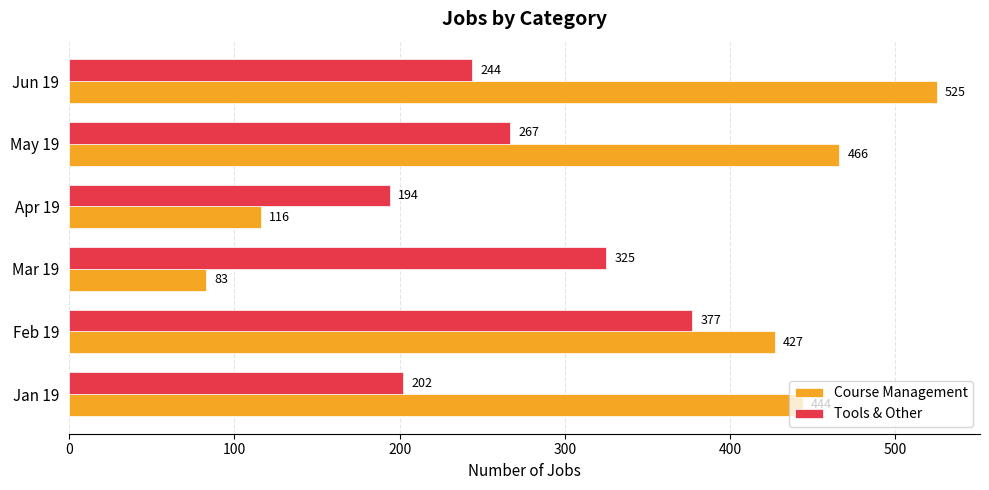

Rank the series by their average value, from highest to lowest.

Course Management, Tools & Other